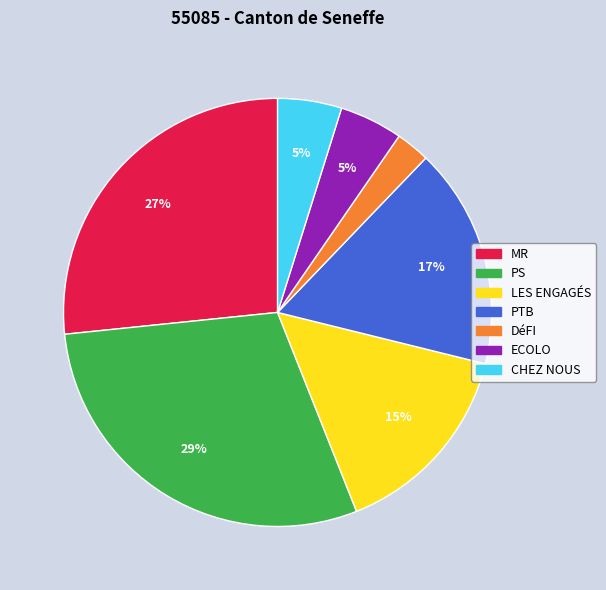

To the nearest percent, what is the combined percentage of CHEZ NOUS and LES ENGAGÉS?

20%